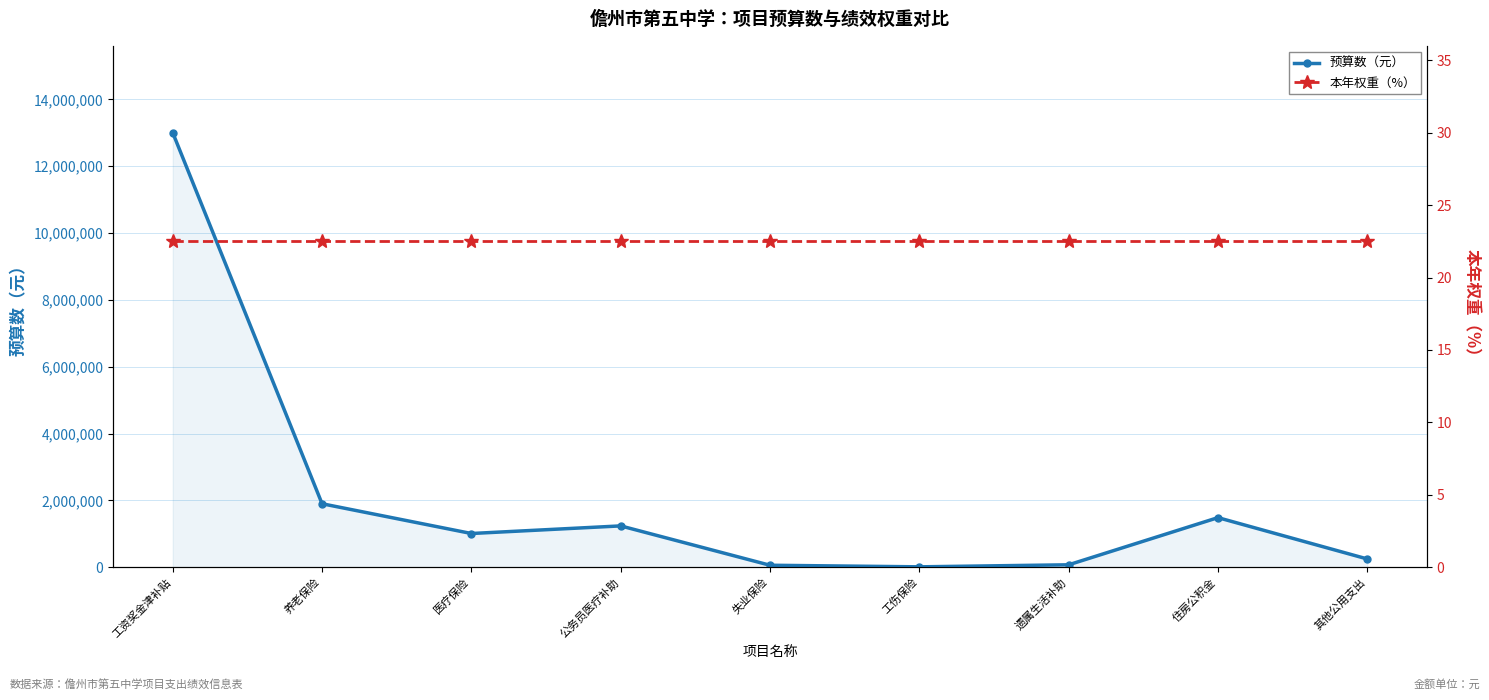

At which label is 预算数（元） closest to 6506912?

养老保险